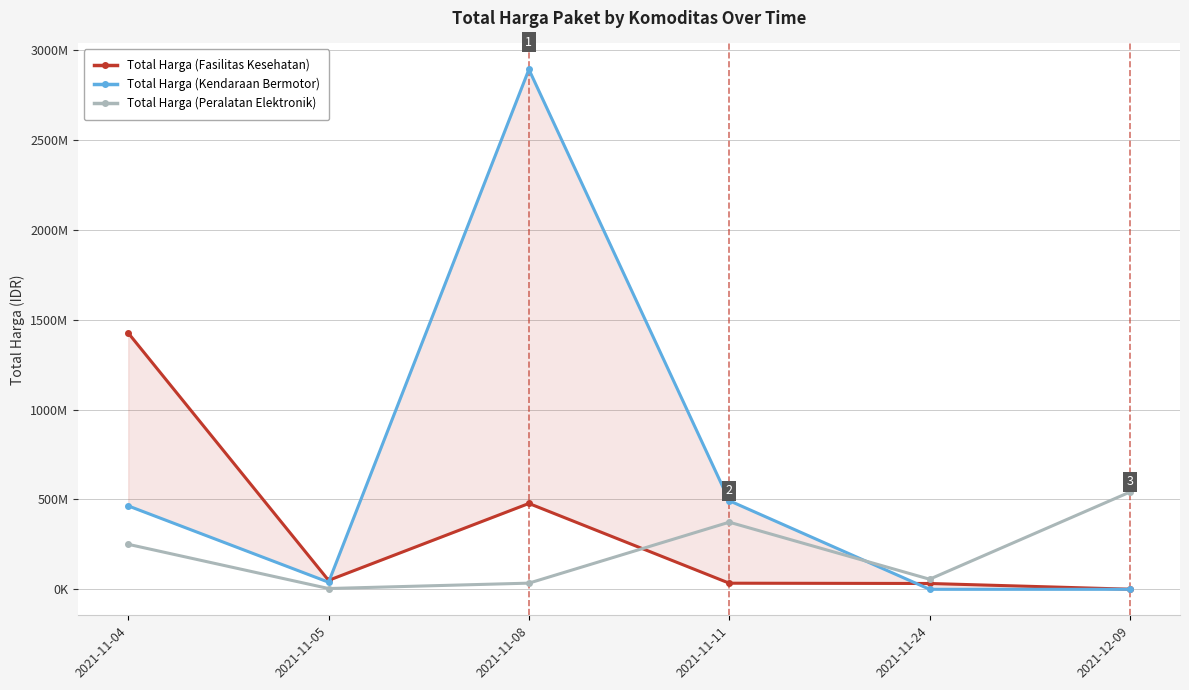

What is the difference between the highest and lowest values at 2021-11-04?

1175517900